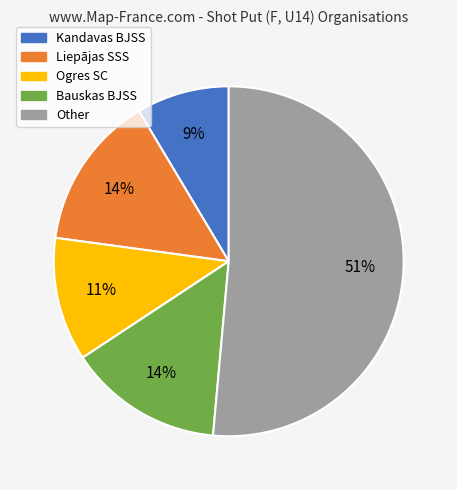

Between Bauskas BJSS and Ogres SC, which is larger?

Bauskas BJSS